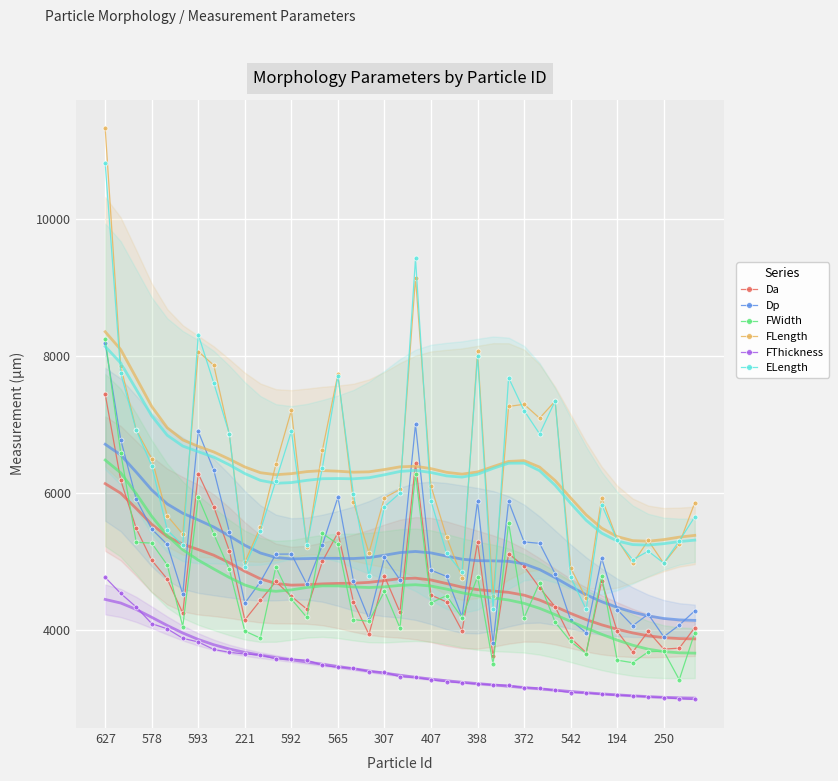

What is the label of the 7th point from the right?

32